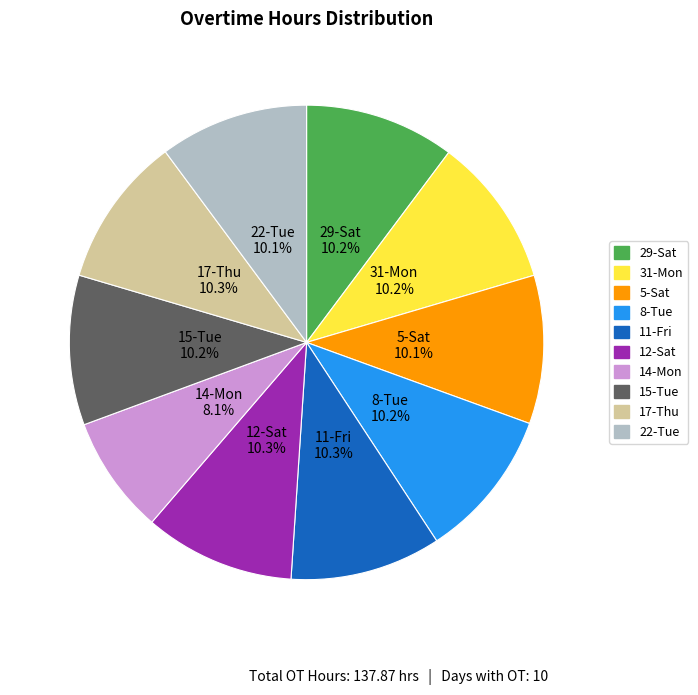

What is the total percentage of 11-Fri and 15-Tue?

20.5%